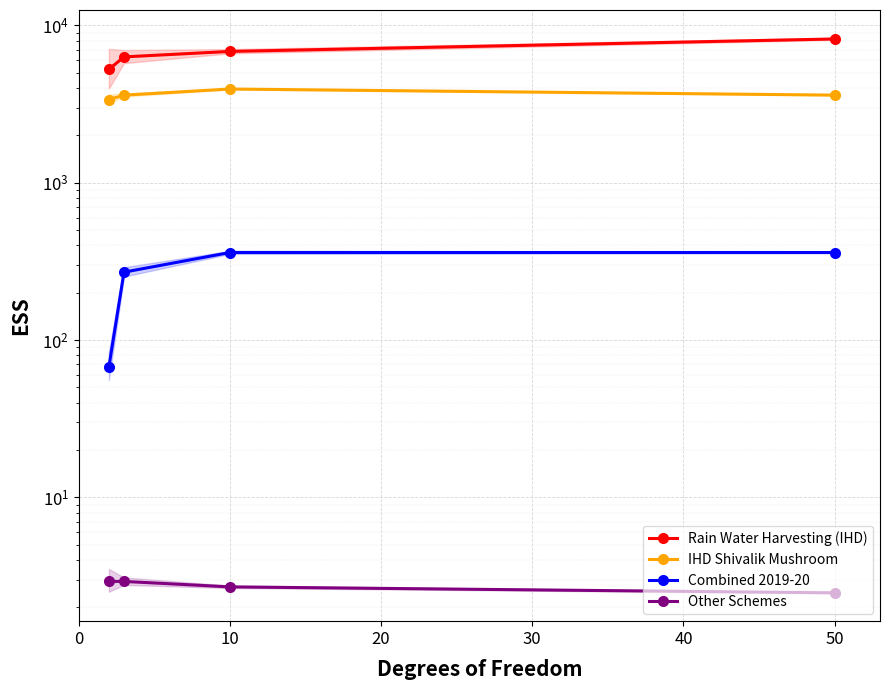

Which series has the widest spread of values?

Rain Water Harvesting (IHD)